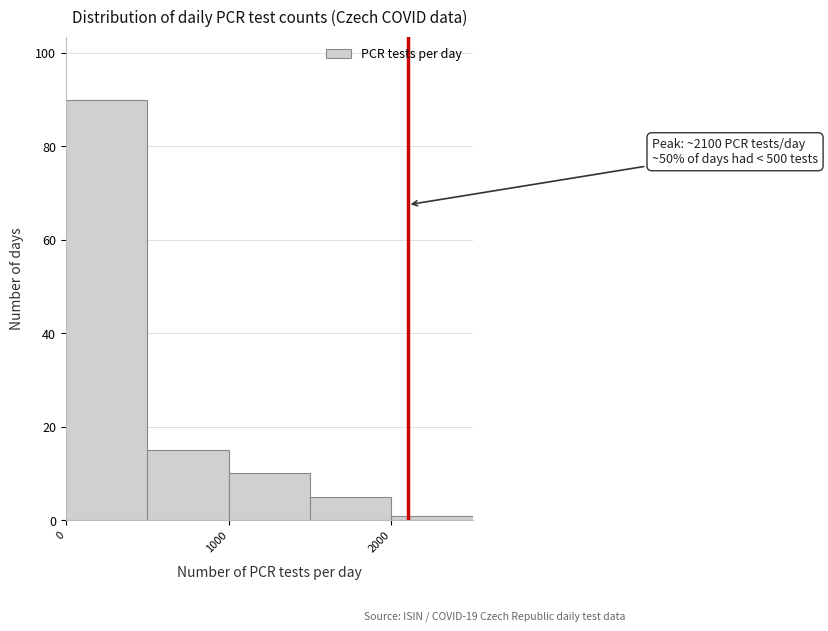

Over which range of the x-axis is the bar tallest?

0 to 500